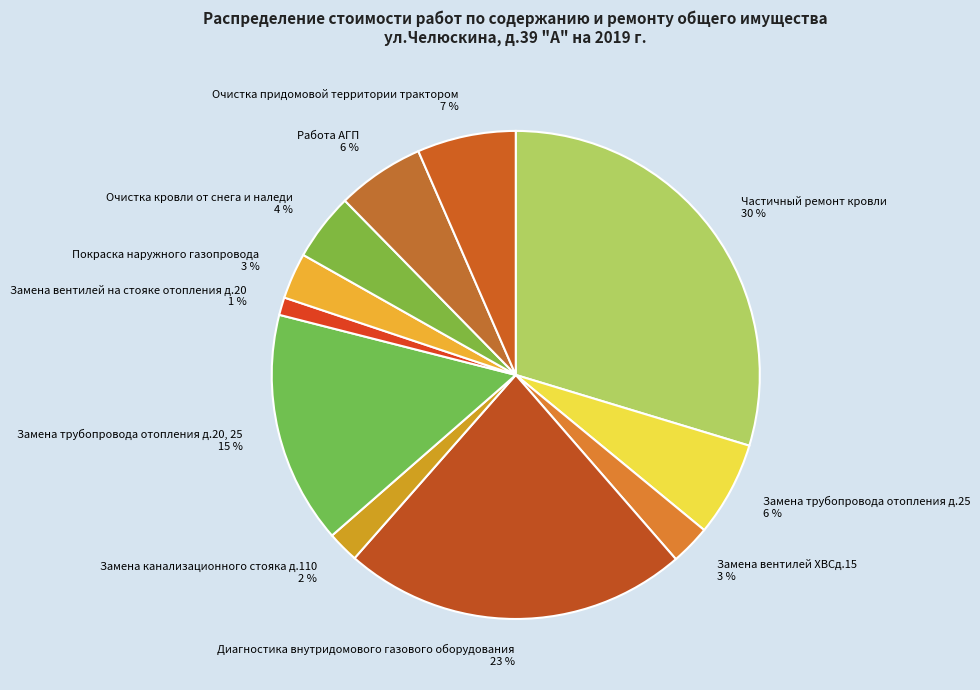

What is the largest slice in the pie chart?

Частичный ремонт кровли